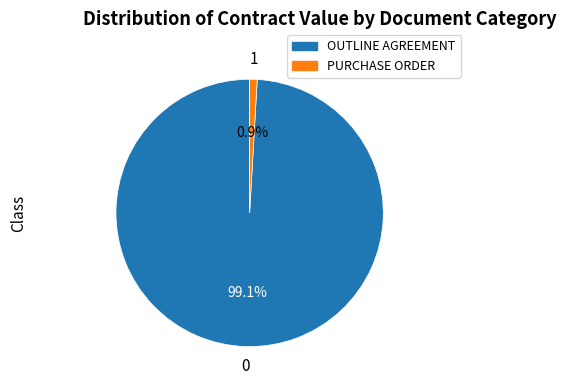

To the nearest percent, what is the difference between the PURCHASE ORDER and OUTLINE AGREEMENT slice percentages?

98%